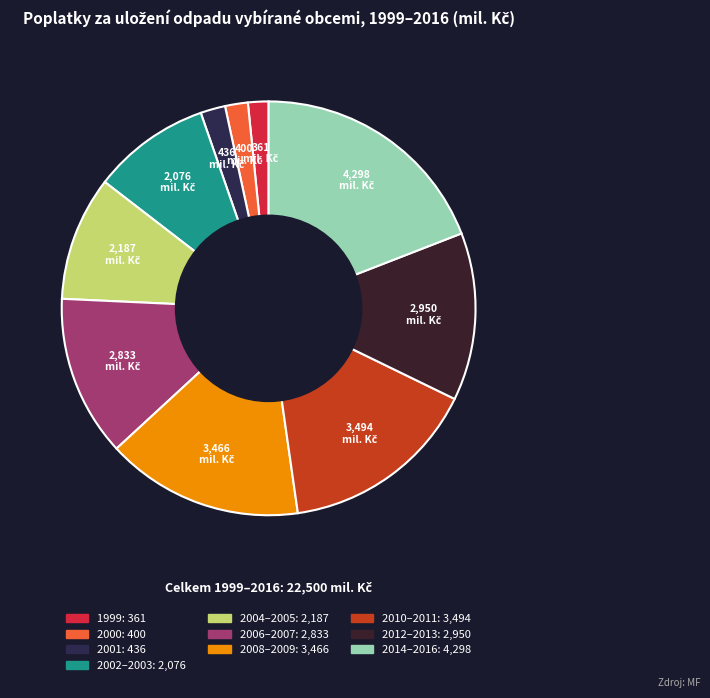

What is the smallest slice in the pie chart?

1999